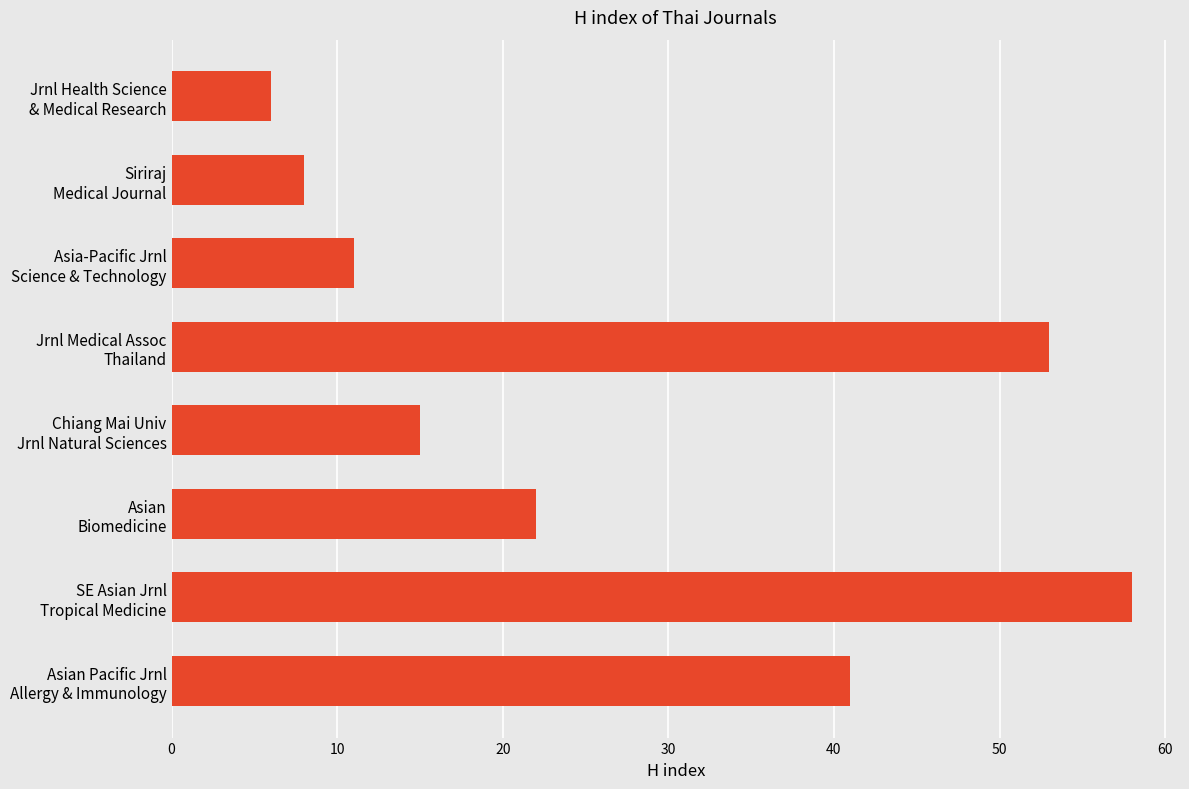

Reading bottom to top, list all the values displayed in this chart.

41	58	22	15	53	11	8	6